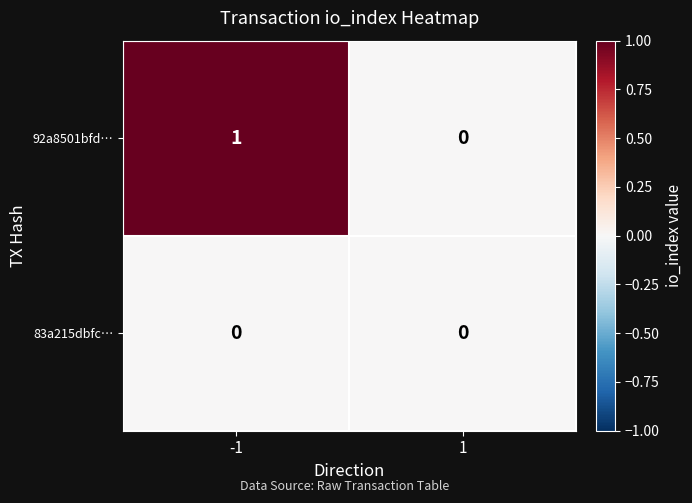

Which series changed the most between -1 and 1?

92a8501bfd…